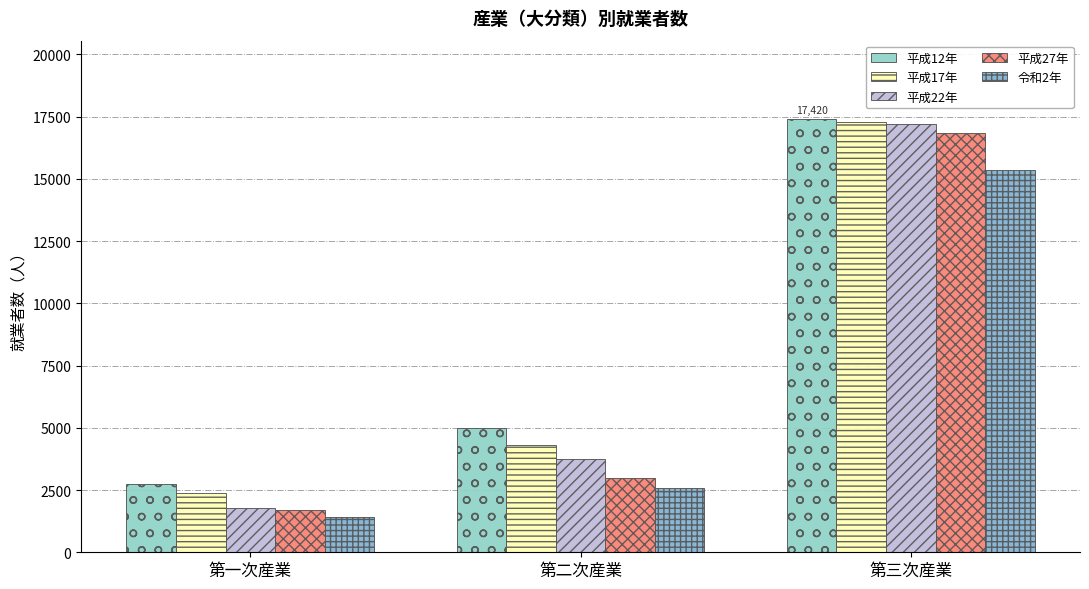

Rank the categories by 平成12年 value from lowest to highest.

第一次産業, 第二次産業, 第三次産業